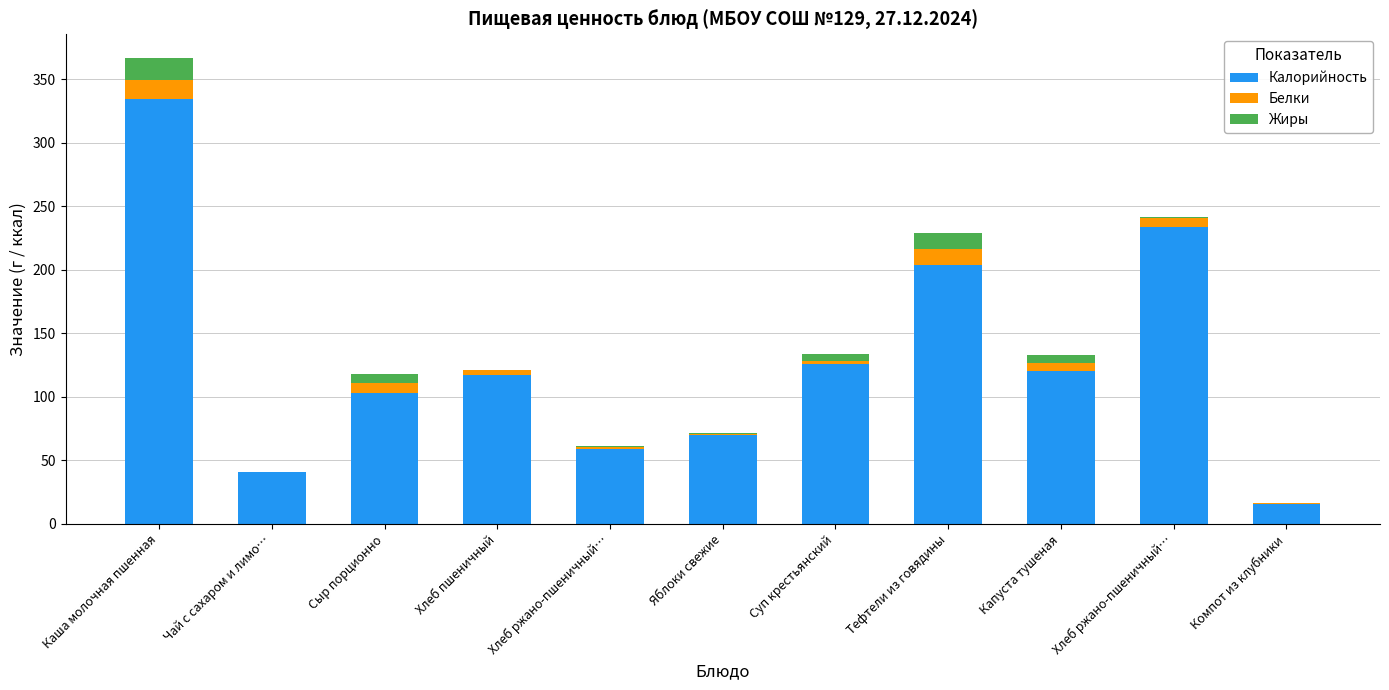

Does the chart contain stacked bars?

Yes